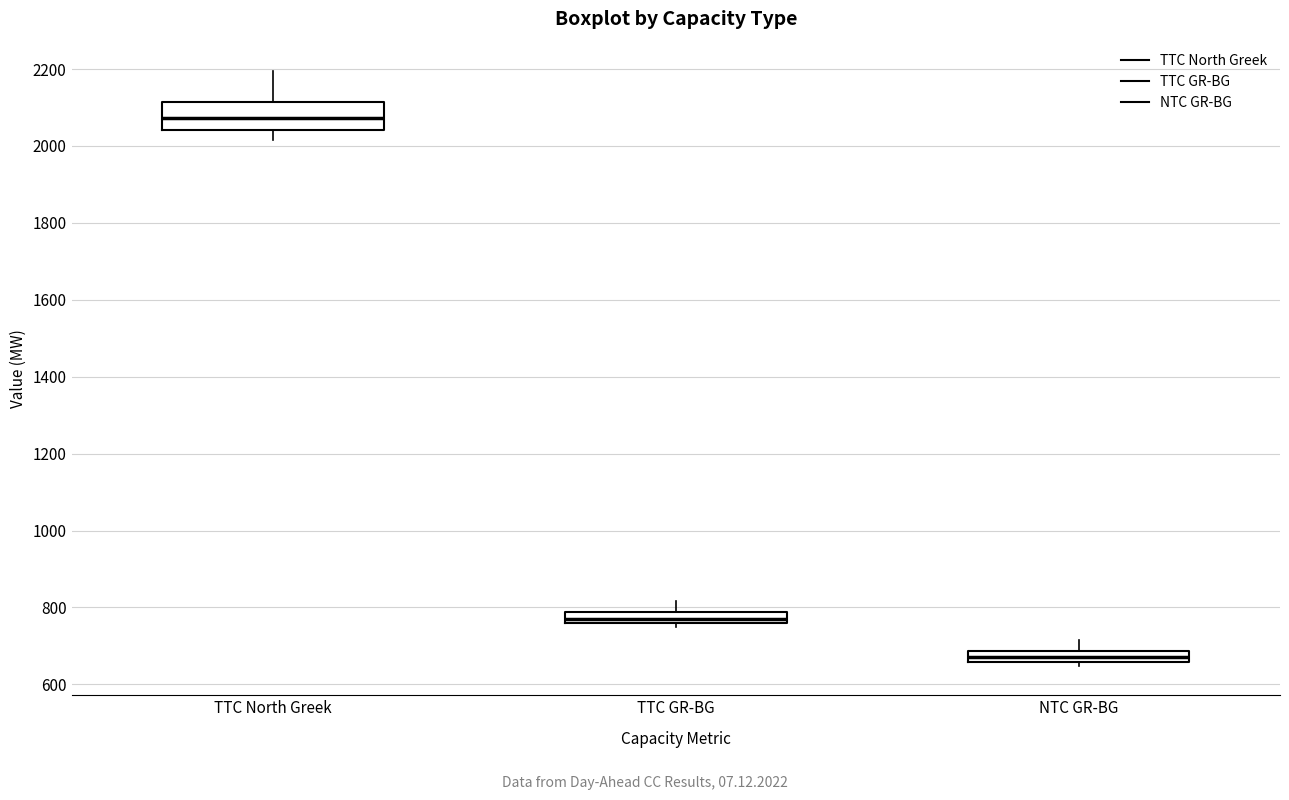

Where is the upper edge of the box for NTC GR-BG on the y-axis? The values are not printed on the chart, so give them approximately, as read against the axis.

680